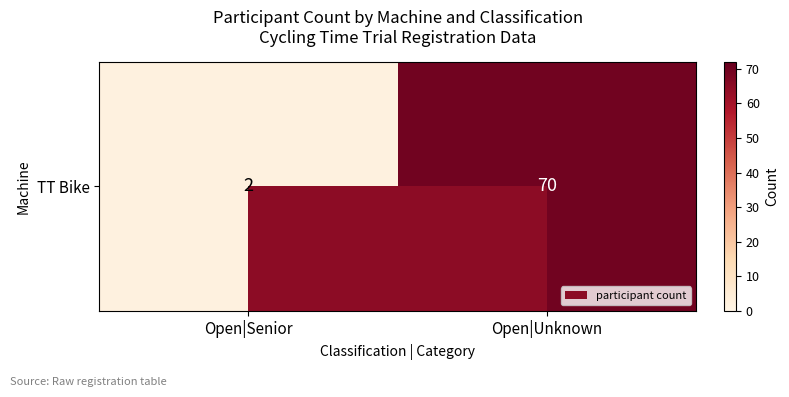

What is the difference between the values at Open|Unknown and Open|Senior?

68